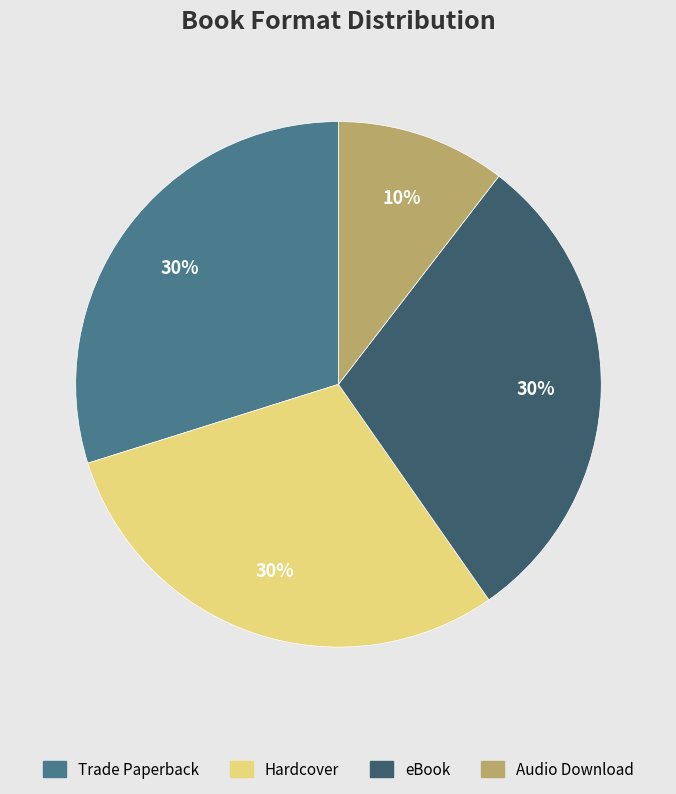

The eBook slice represents 30% of the pie. True or false?

True